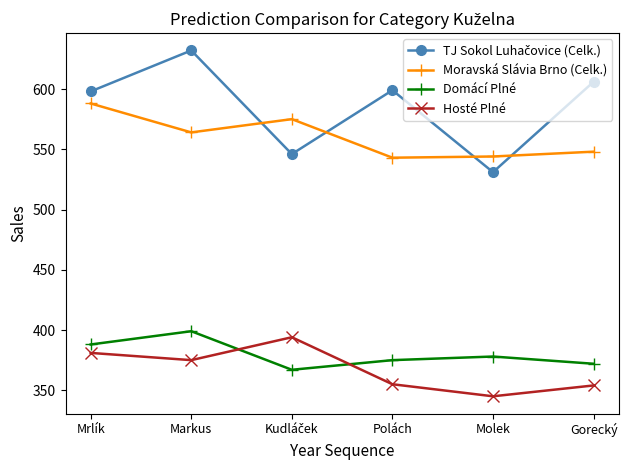

What is the maximum value shown in the chart?

632